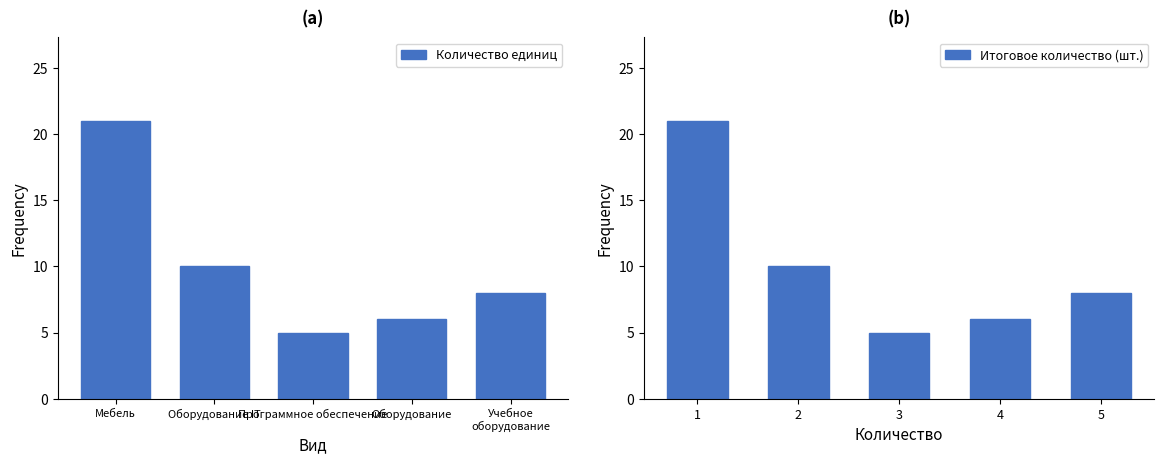

Reading left to right, list all the values displayed in this chart.

Количество единиц: Мебель=21	Оборудование IT=10	Программное обеспечение=5	Оборудование=6	Учебное
оборудование=8
Итоговое количество (шт.): 1=21	2=10	3=5	4=6	5=8